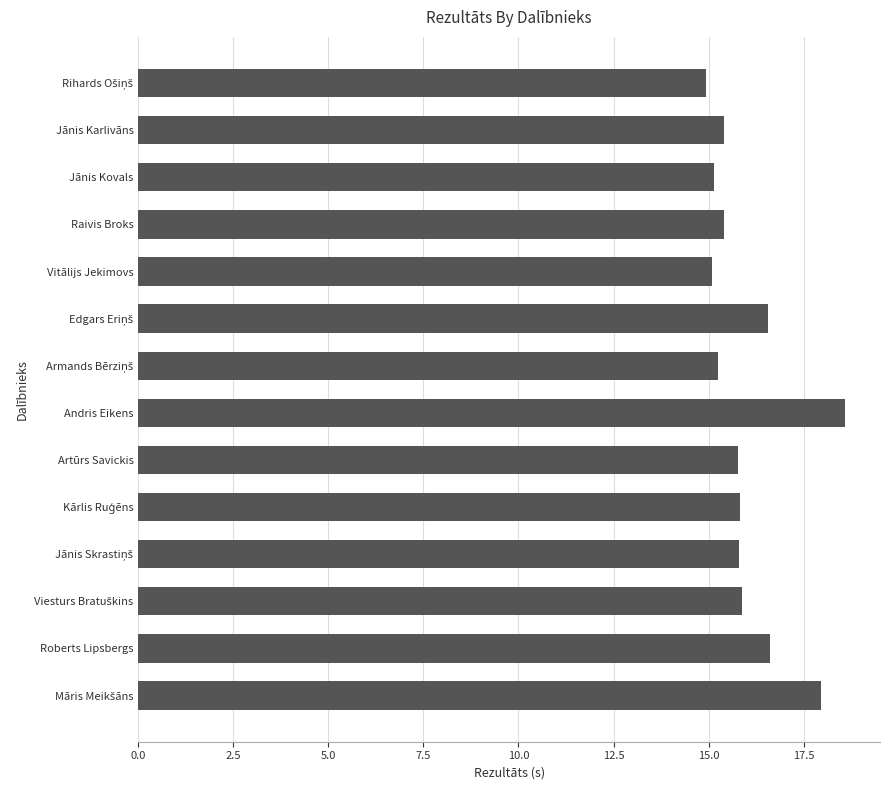

What is the average value?

16.0